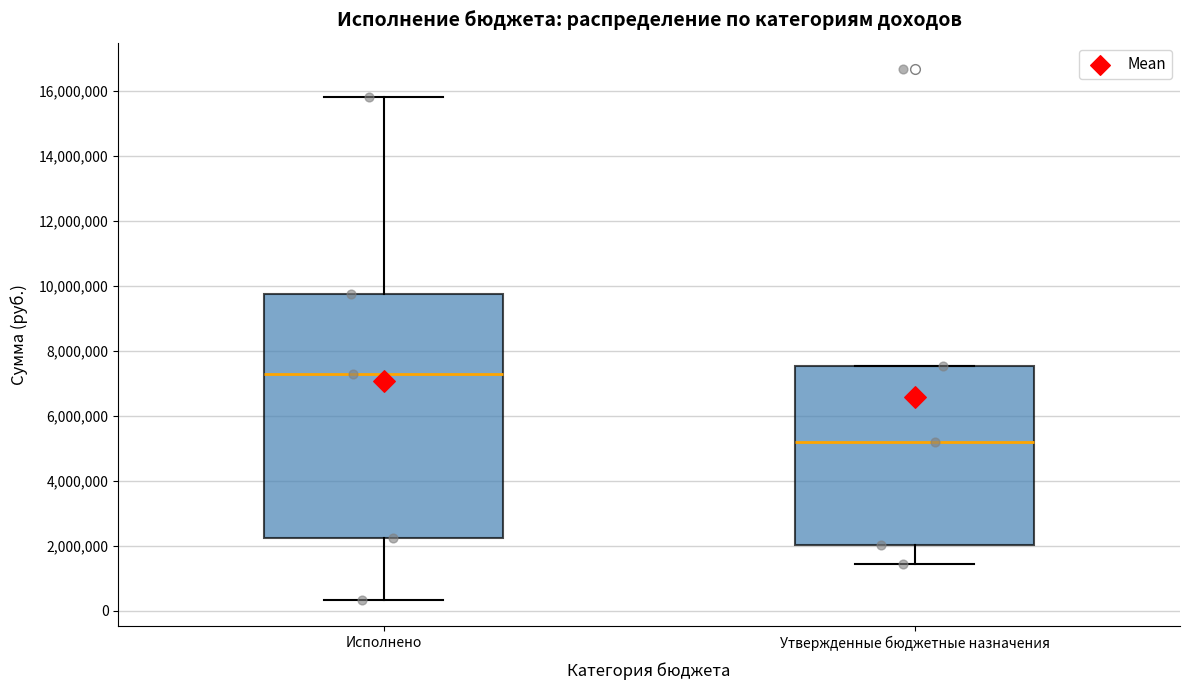

Which box's median line is the highest?

Исполнено